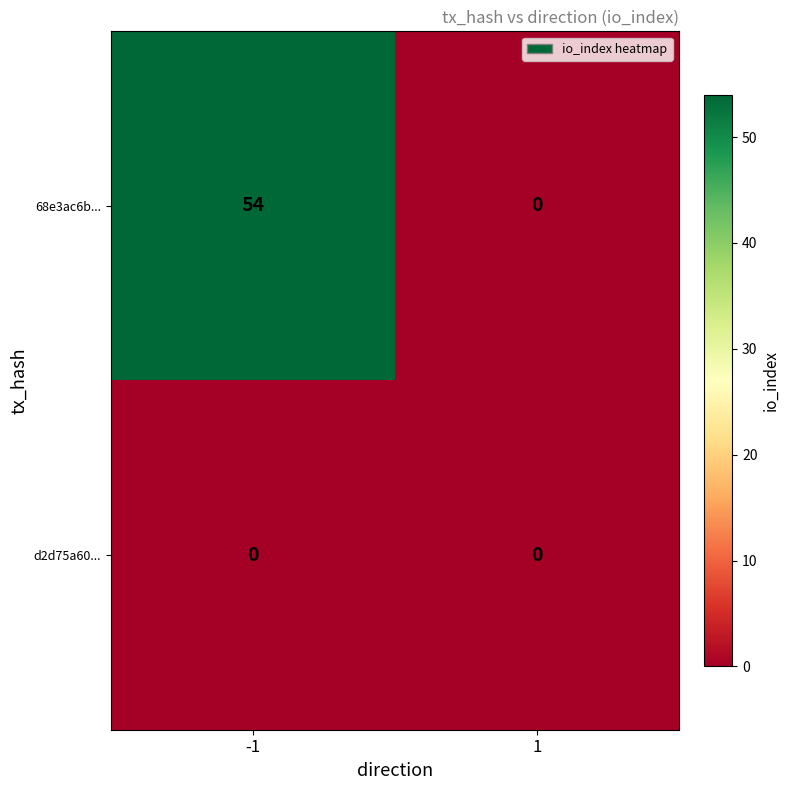

The value of 68e3ac6b... at 1 is 28. True or false?

False